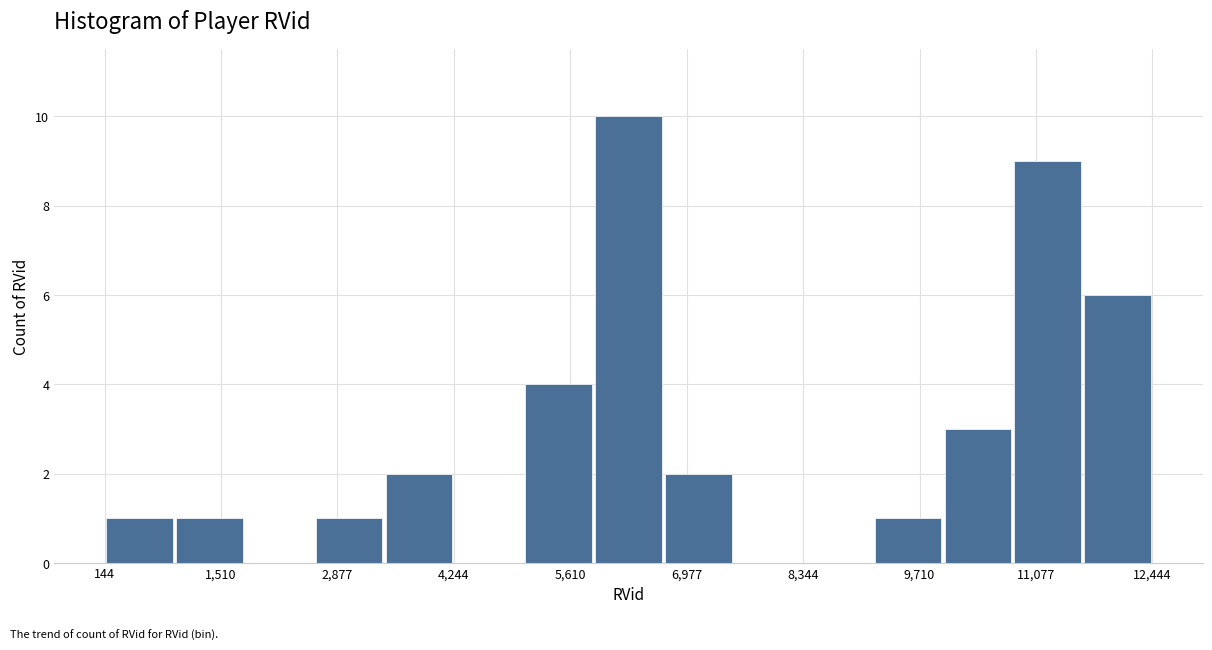

Which range on the x-axis has the tallest bar?

5800 to 6800